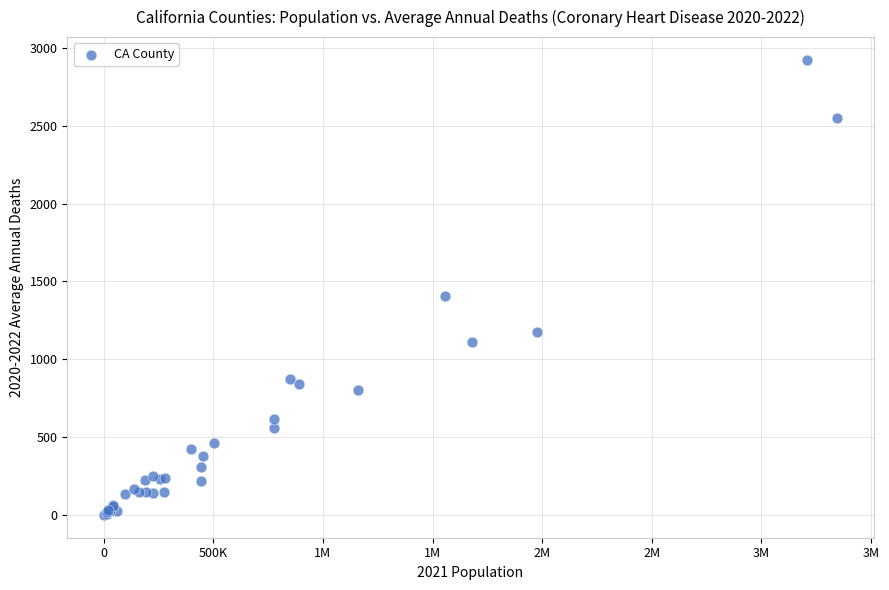

What Y value in the scatter plot is closest to 1462?

1408.7